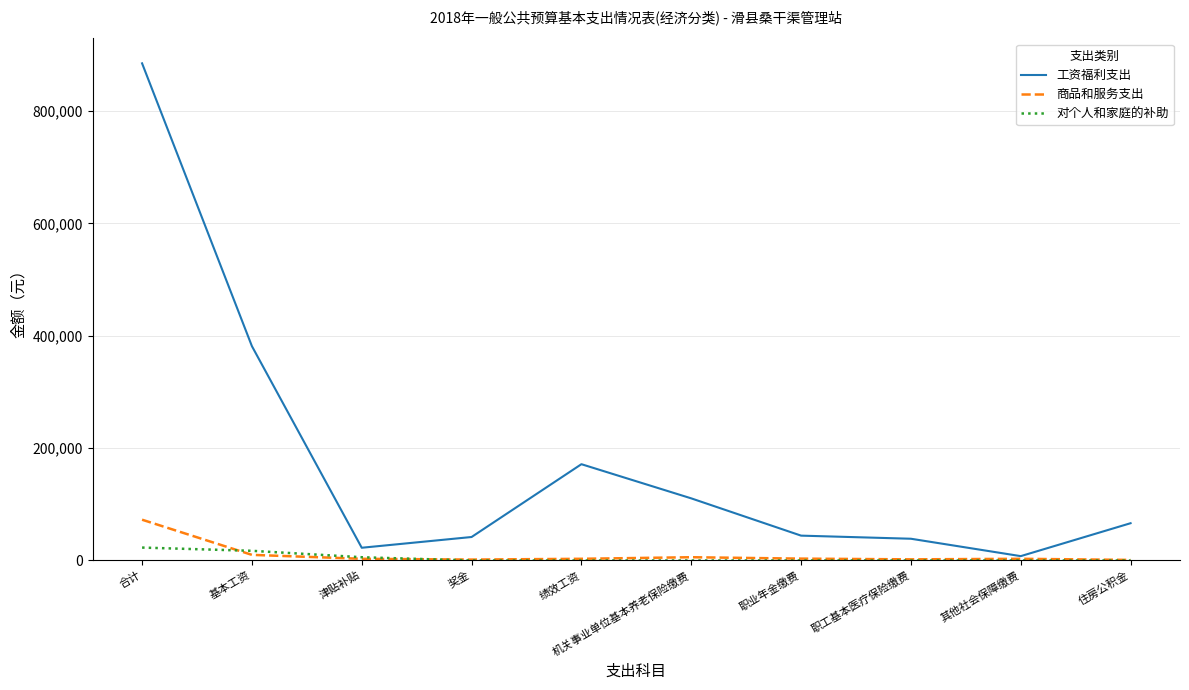

The 工资福利支出 series shows 308384.6 at 绩效工资. True or false?

False